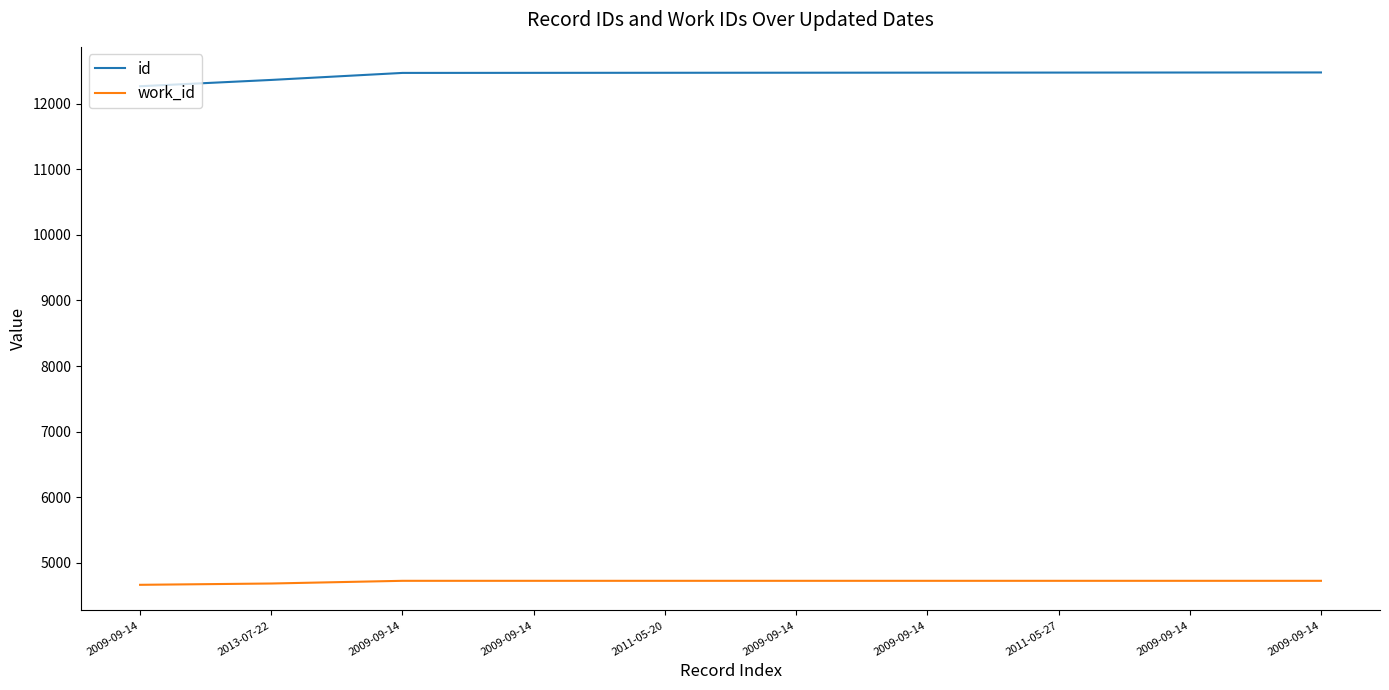

Does the chart have visible grid lines?

No